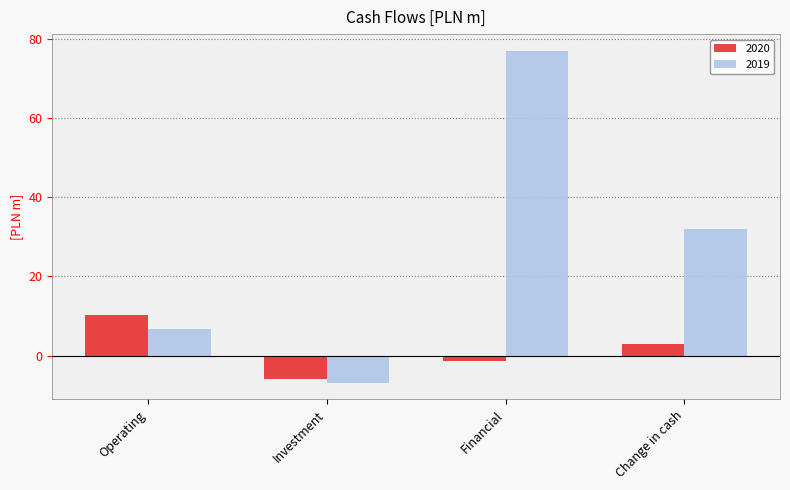

Which series has the largest range (max minus min)?

2019